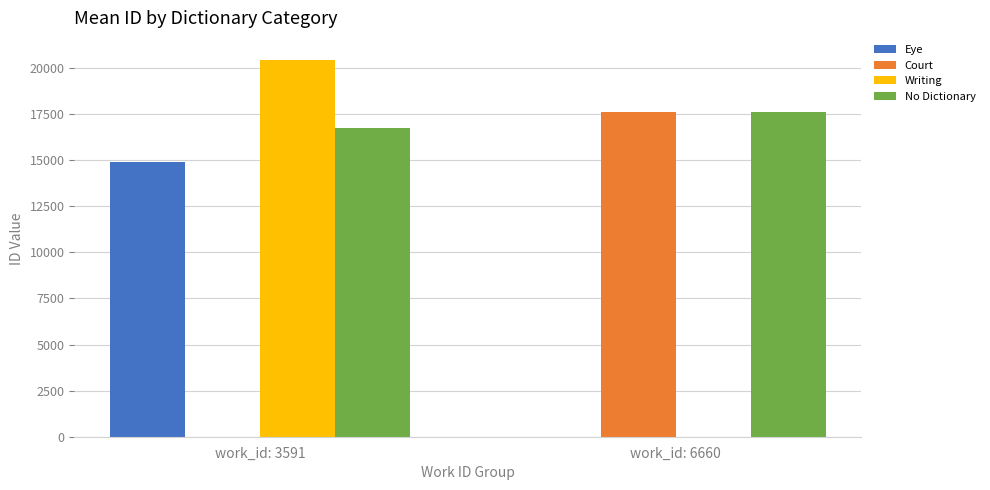

Which label corresponds to the largest value in the chart?

work_id: 3591